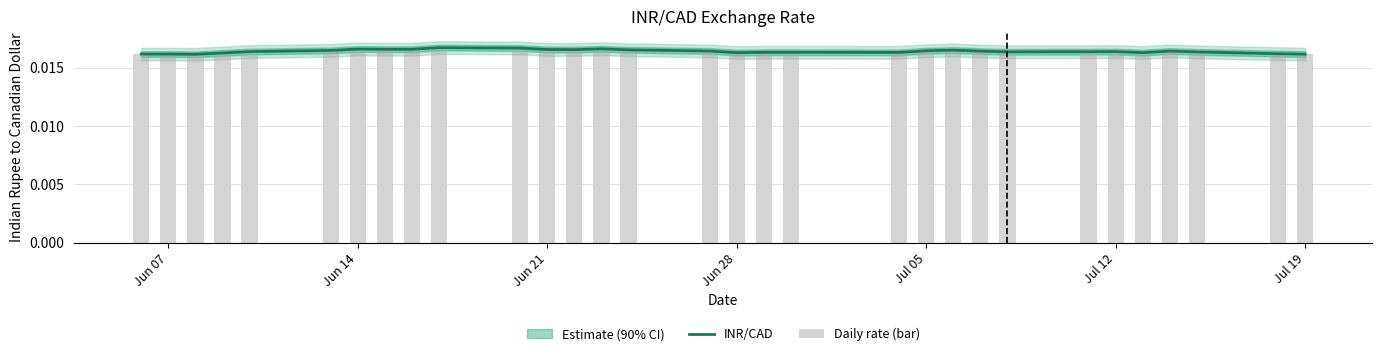

At which label is Daily rate (bar) closest to 0?

Jun 21